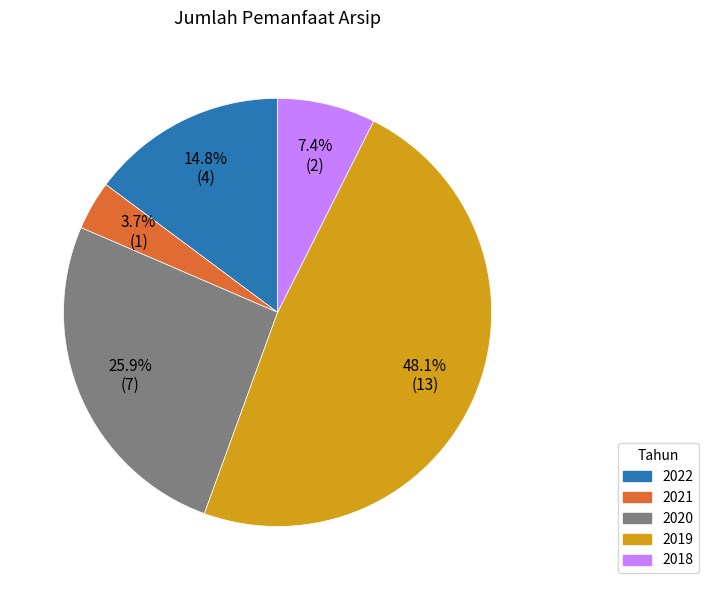

To the nearest percent, what is the average slice percentage?

20%